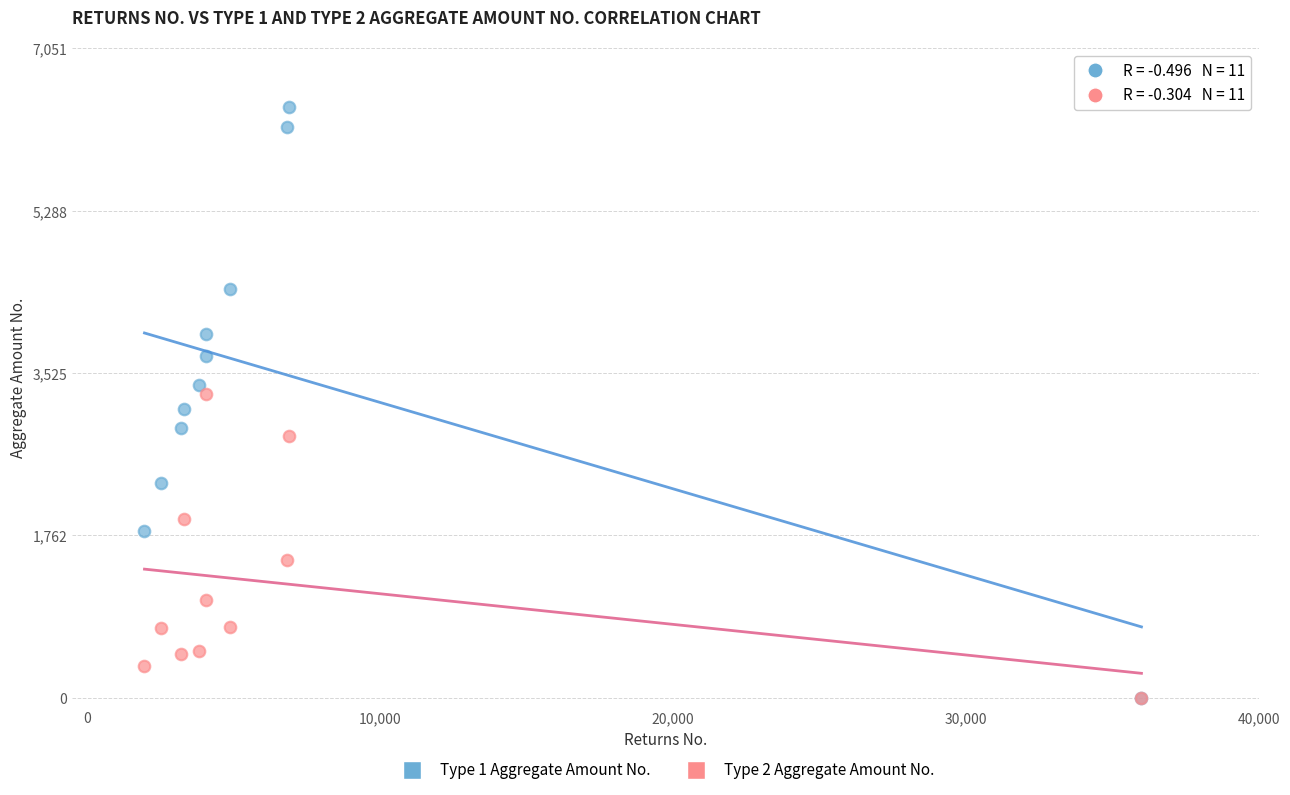

Which series has the widest spread of Y values?

Type 1 Aggregate Amount No.